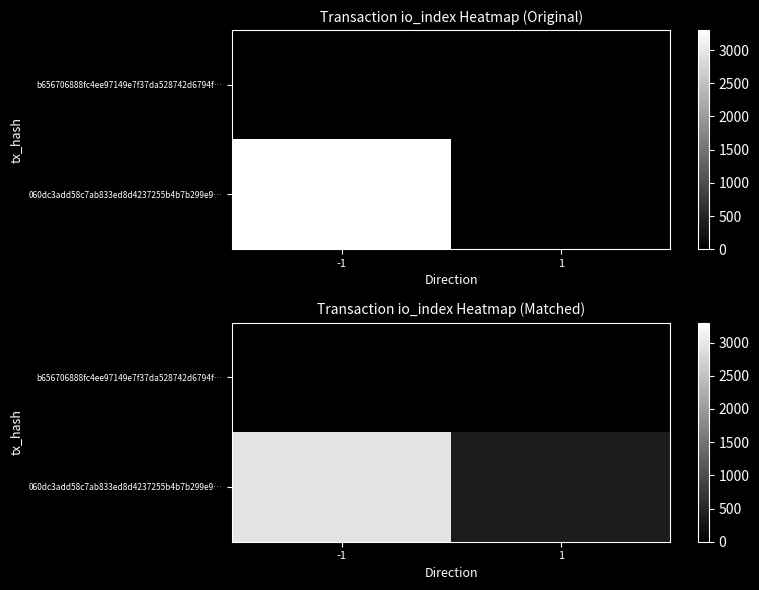

Rank the categories by 060dc3add58c7ab833ed8d4237255b4b7b299e9… value from highest to lowest.

-1, 1